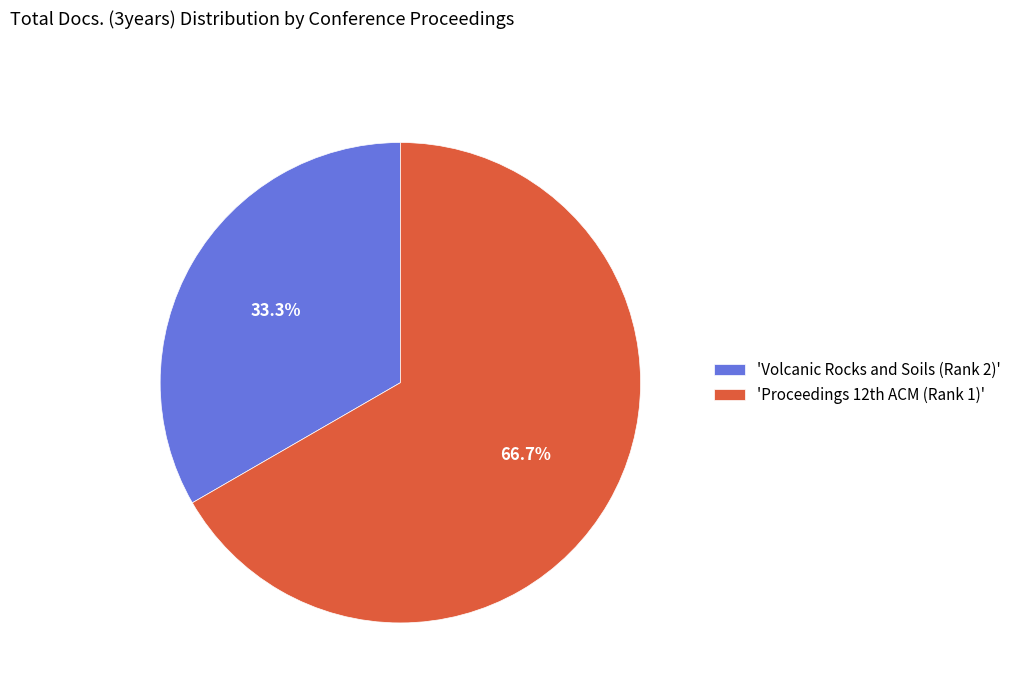

How much of the chart is everything except 'Volcanic Rocks and Soils (Rank 2)'?

66.7%